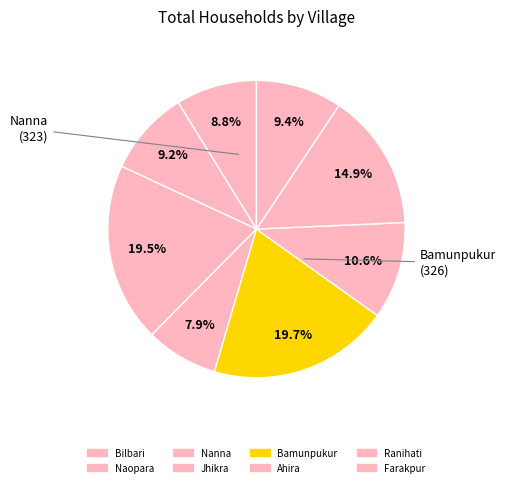

How many segments does this pie chart have?

8